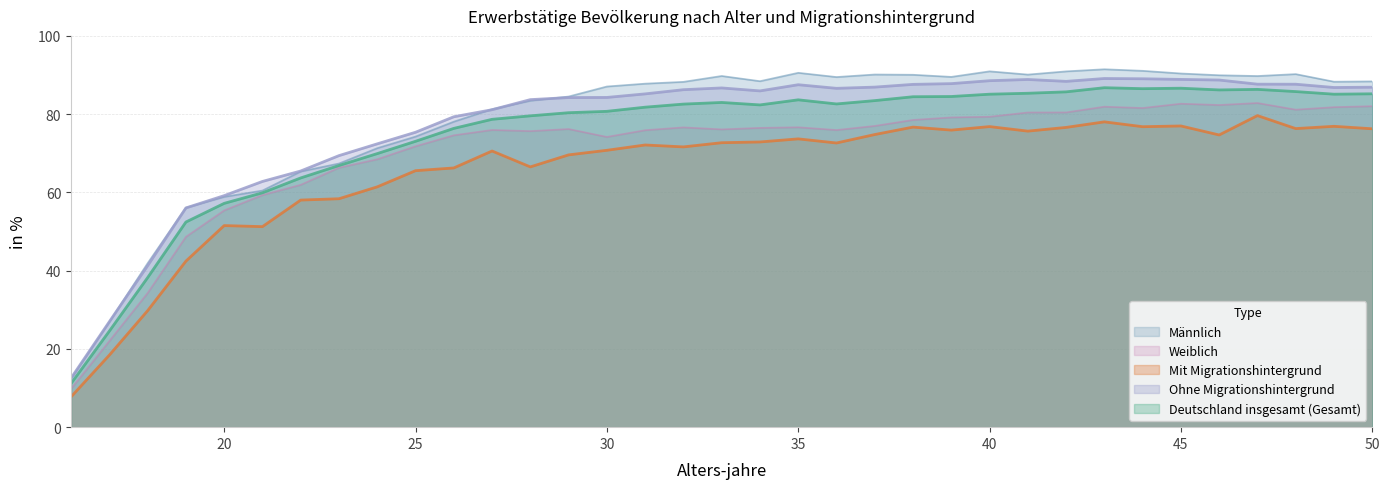

What is the value of the Deutschland insgesamt (Gesamt) point at the 29th from the left?

86.5